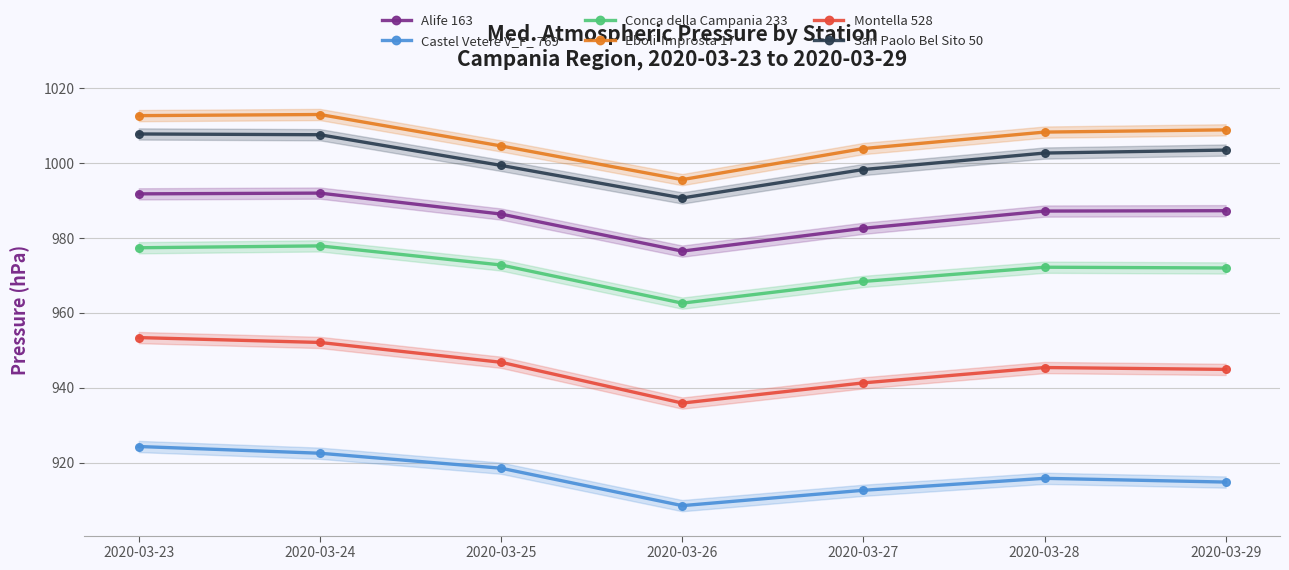

At how many categories does at least one series exceed 962?

7